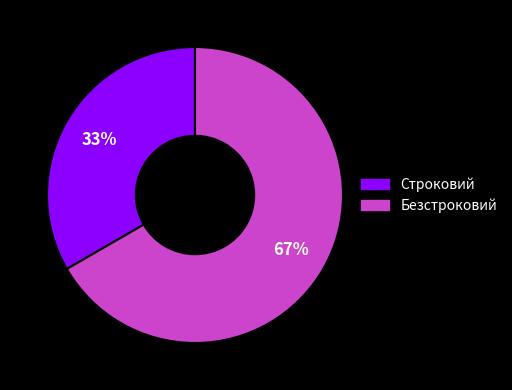

Is the sum of Безстроковий and Строковий greater than half?

Yes